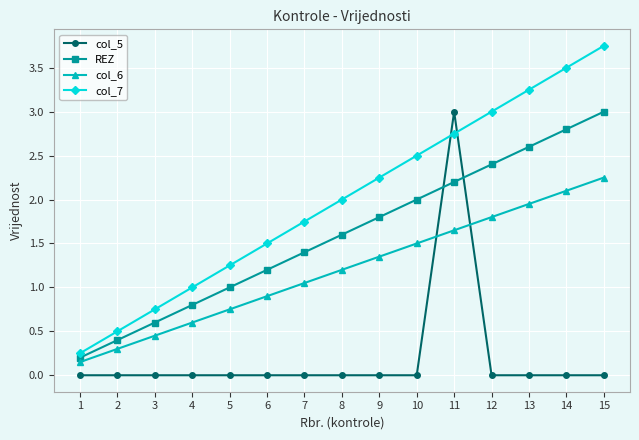

Which series has the largest range (max minus min)?

col_7